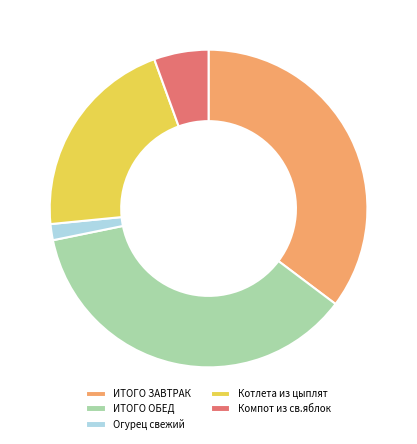

What is the smallest slice in the pie chart?

Огурец свежий